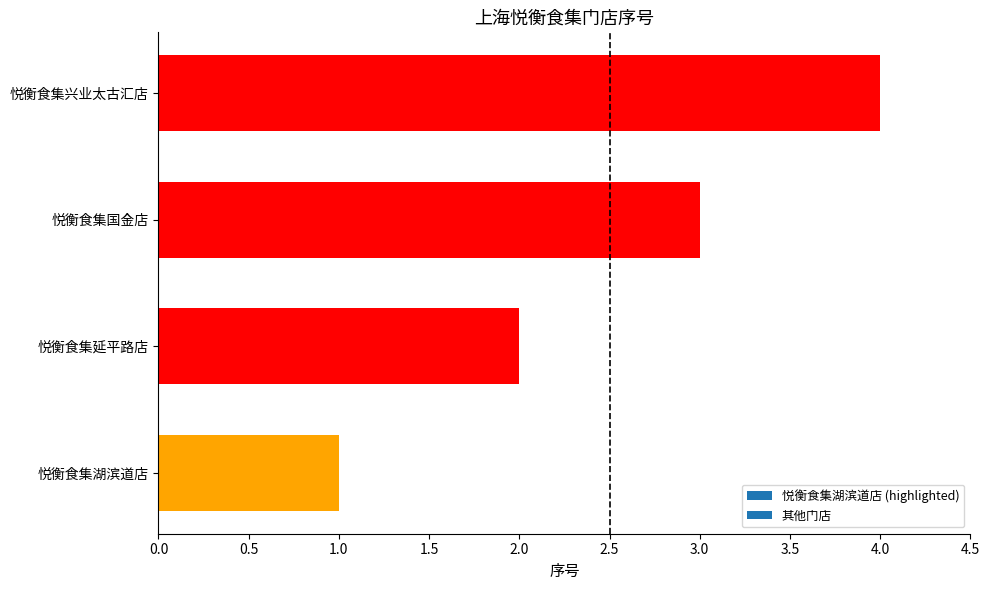

The chart shows a value of 4 at 悦衡食集兴业太古汇店. True or false?

True